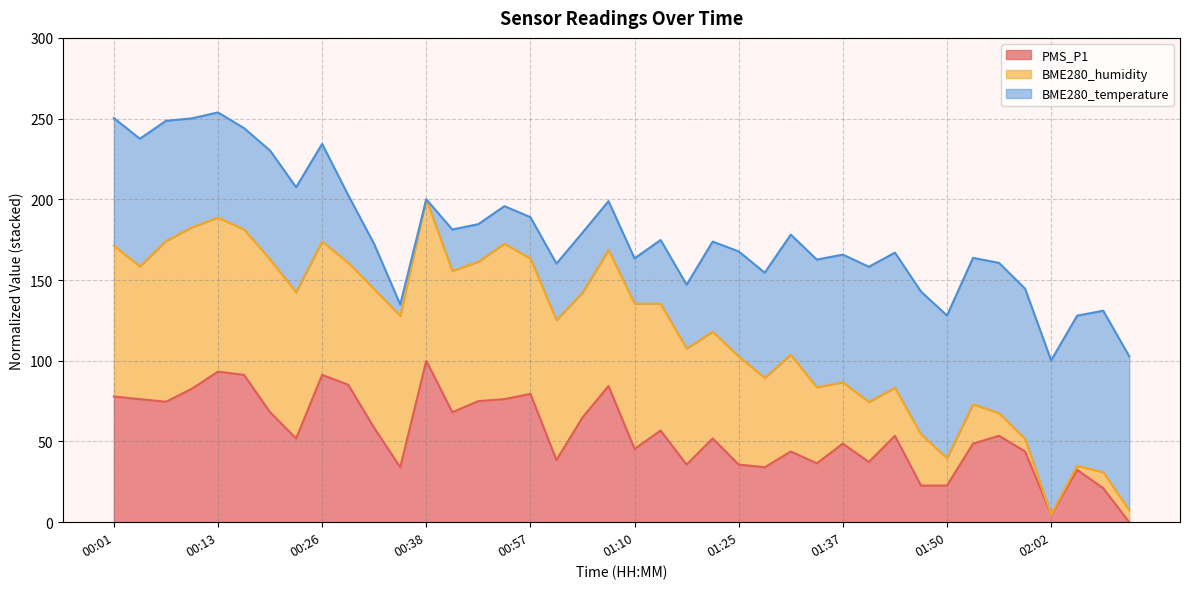

At how many categories does at least one series exceed 150?

31